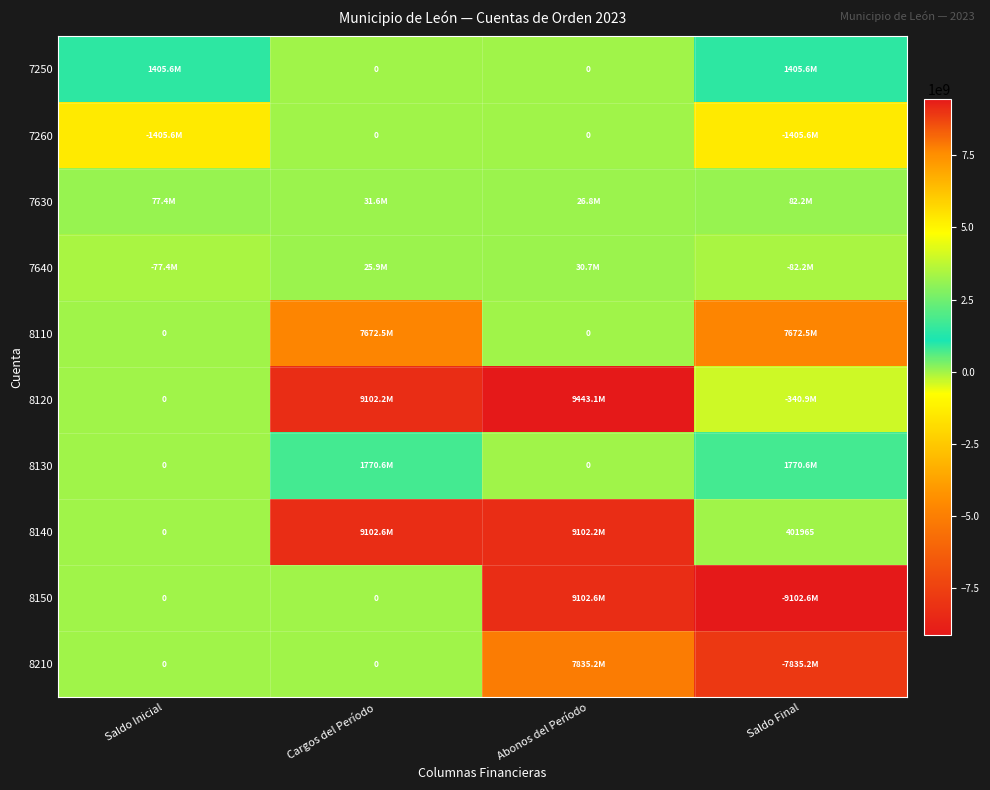

At how many categories does at least one series exceed 28112040?

4